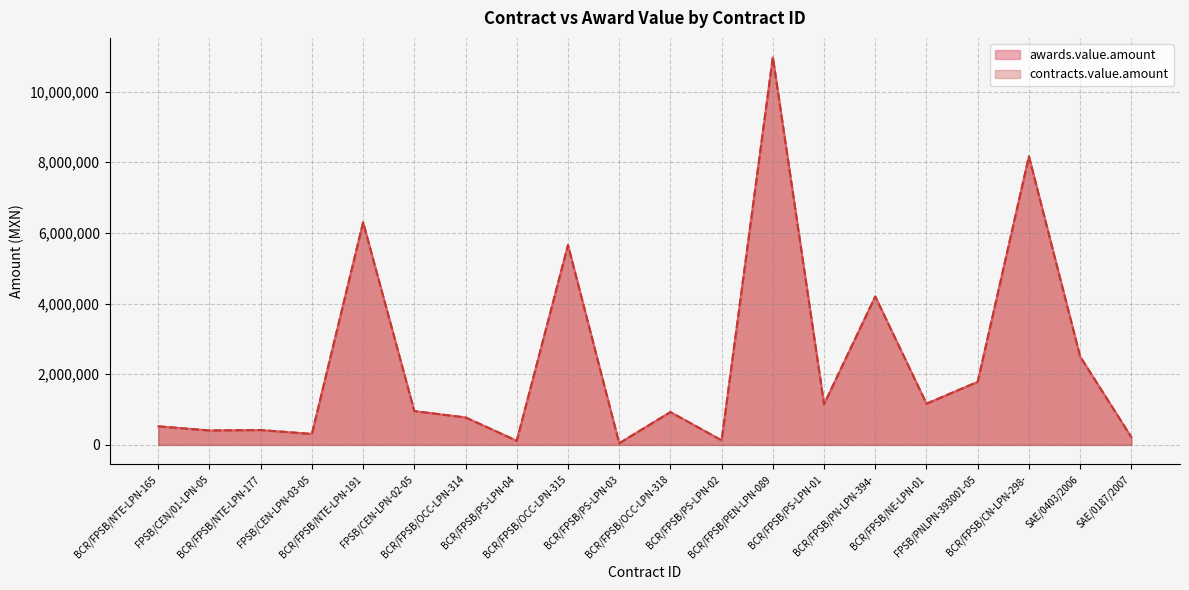

What are all the series names shown in the legend?

awards.value.amount, contracts.value.amount